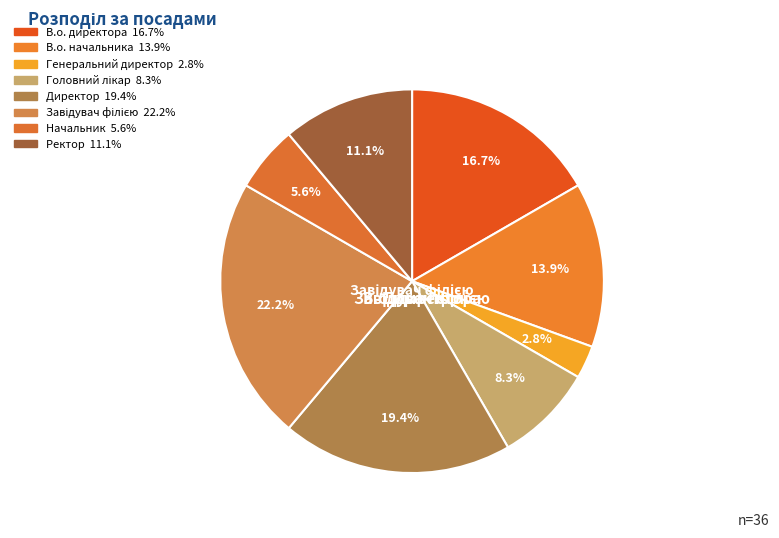

To the nearest percent, what is the average slice percentage?

12%